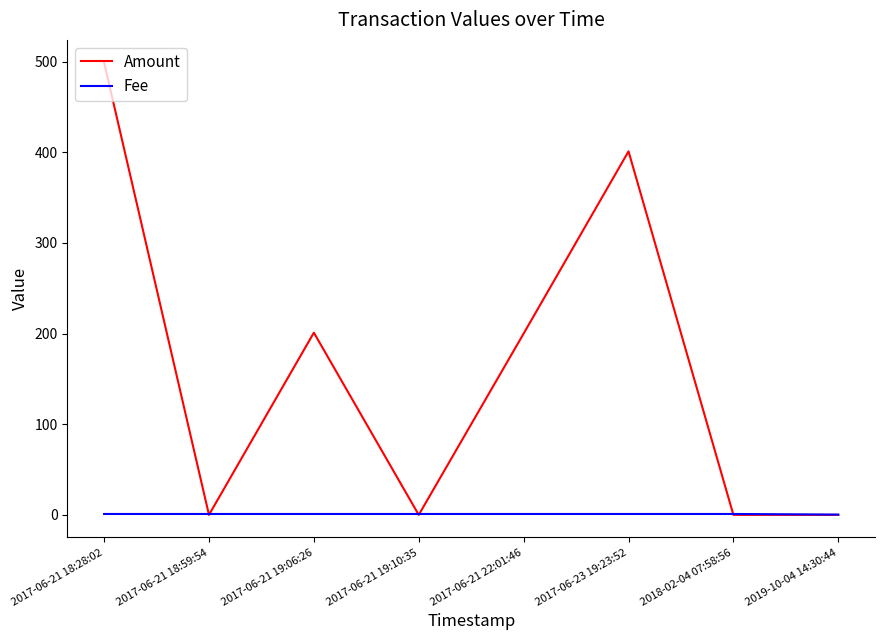

Rank the series by their average value, from highest to lowest.

Amount, Fee